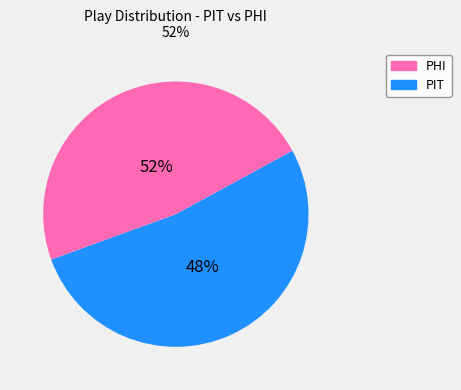

Approximately how many times larger is the value at PIT compared to PHI?

1.1